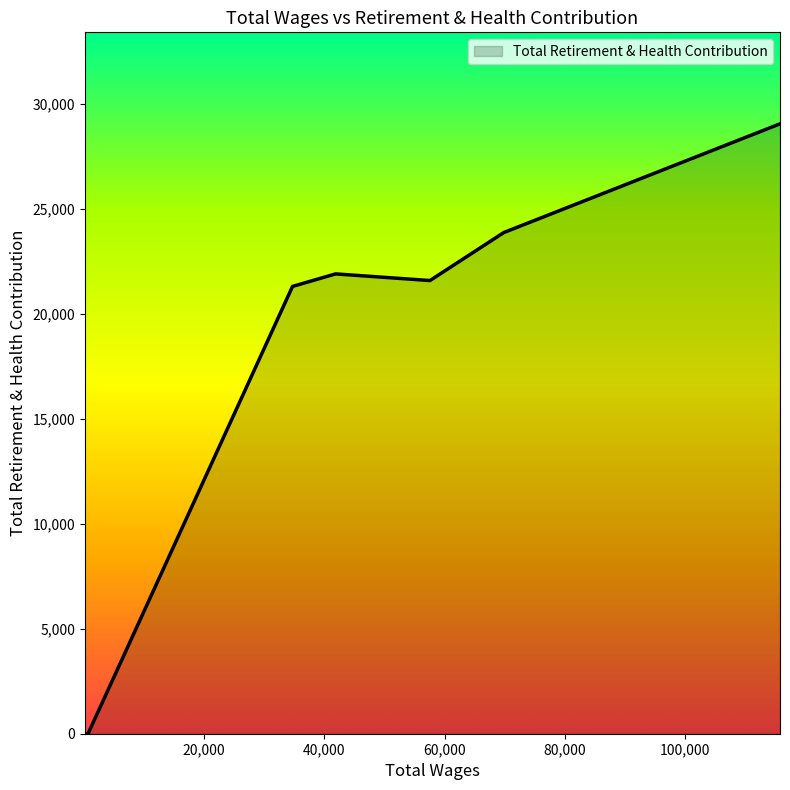

Does the chart display data point markers on the line(s)?

No